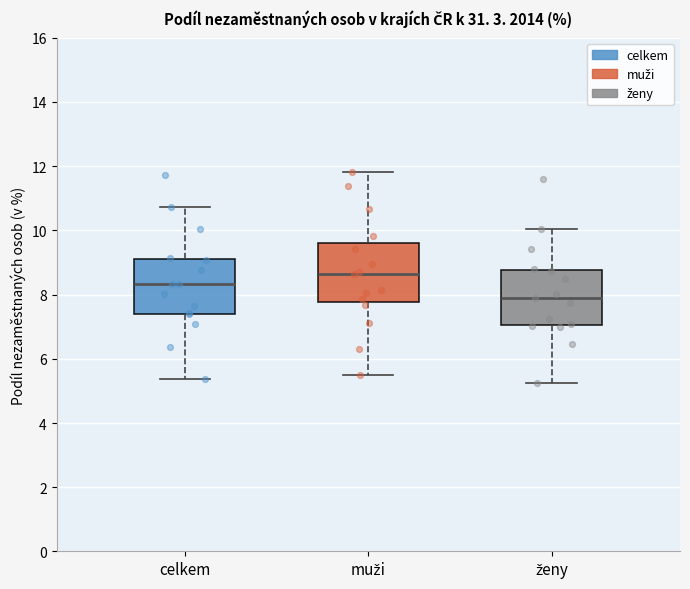

Reading left to right, read every box against the y-axis: the position of its median line, the range the box covers, and the ends of its whiskers. The values are not printed on the chart, so give them approximately, as read against the axis.

celkem: median 8.4, box 7.4 to 9.2, whiskers 5.4 to 10.8
muži: median 8.6, box 7.8 to 9.6, whiskers 5.4 to 11.8
ženy: median 7.8, box 7.0 to 8.8, whiskers 5.2 to 10.0